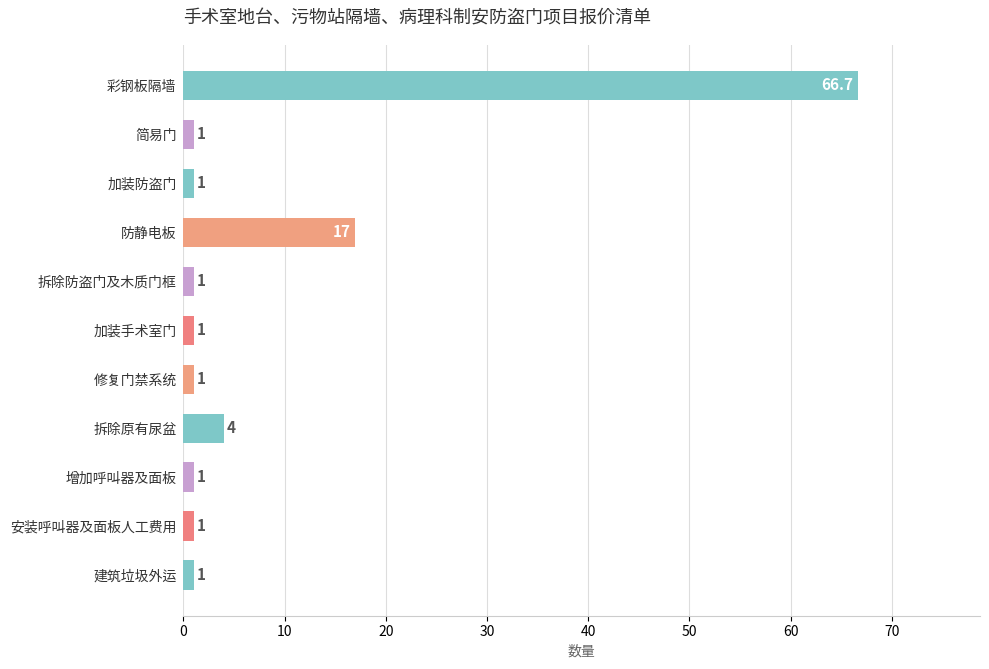

Reading top to bottom, transcribe all the data shown in this chart.

66.7	1.0	1.0	17.0	1.0	1.0	1.0	4.0	1.0	1.0	1.0